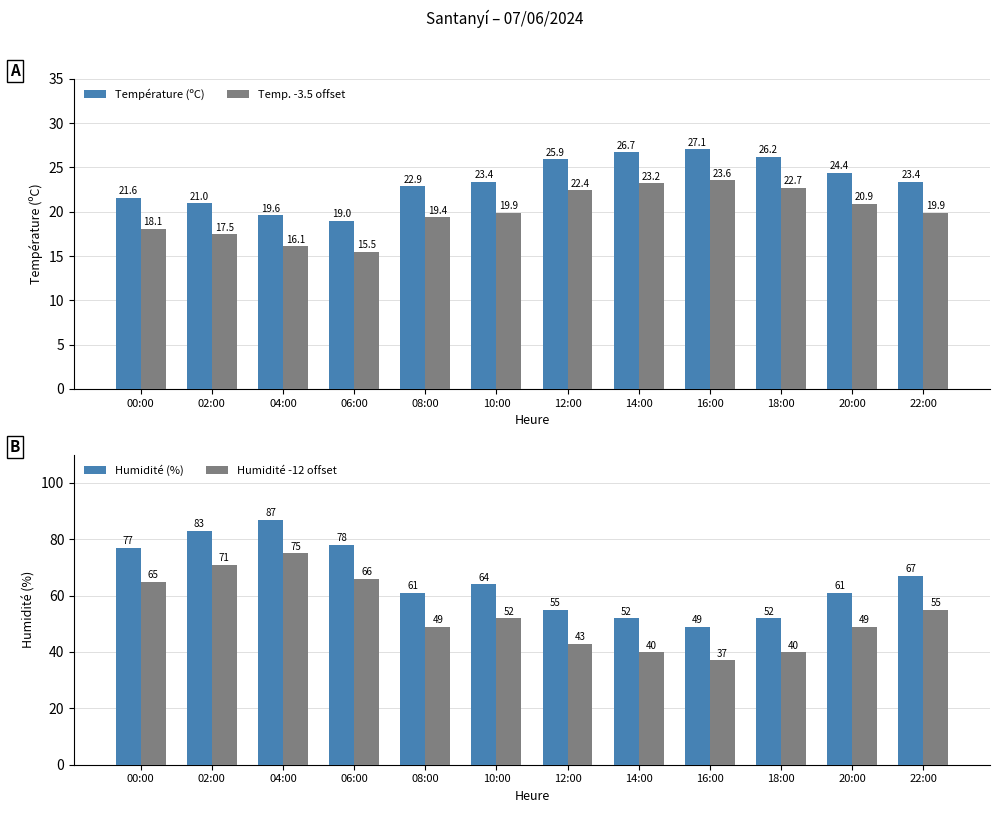

How many bars are there in total?

48